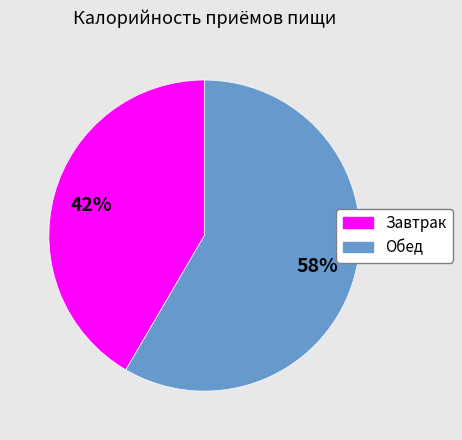

To the nearest percent, what is the average slice percentage?

50%